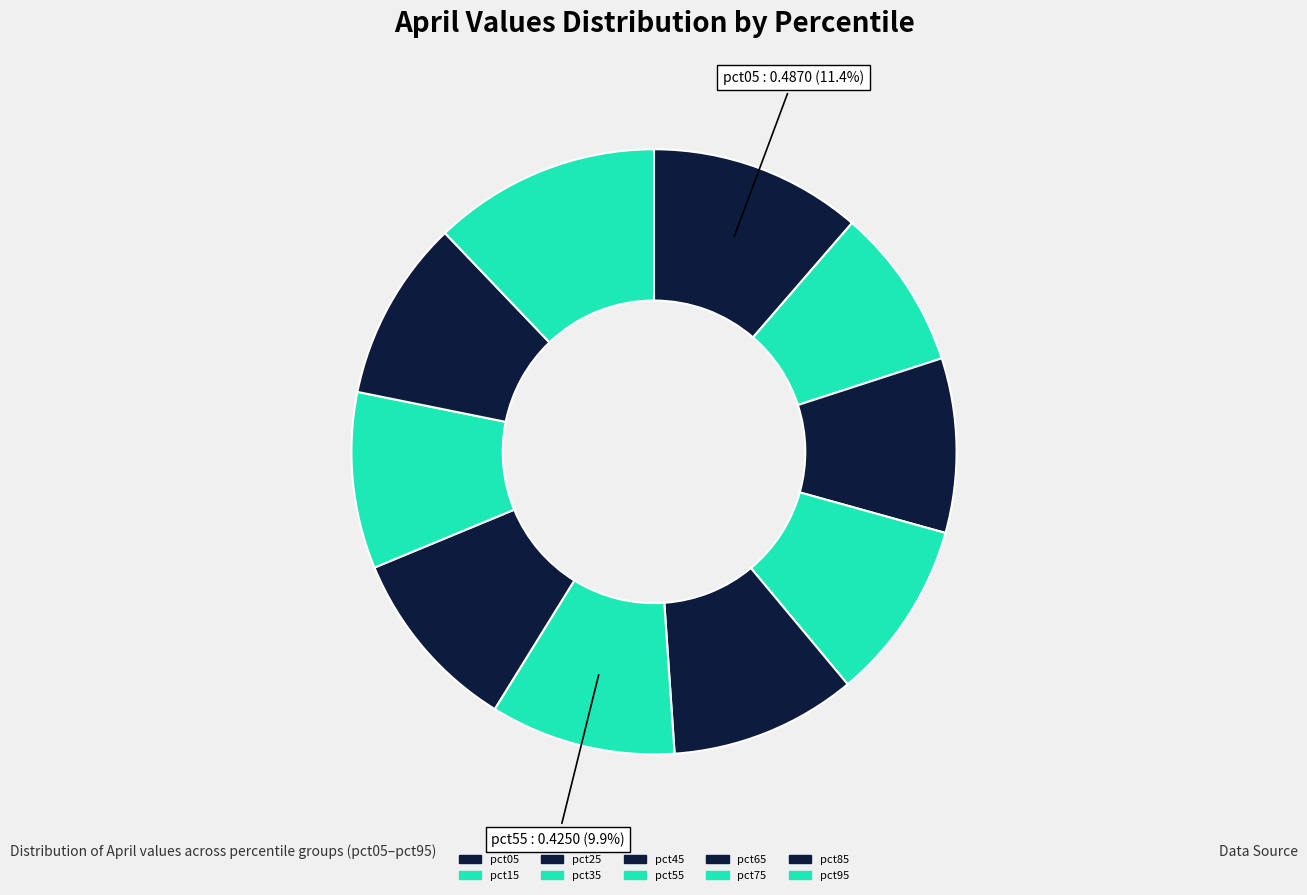

Is it true that pct65 is 24% of the pie?

False